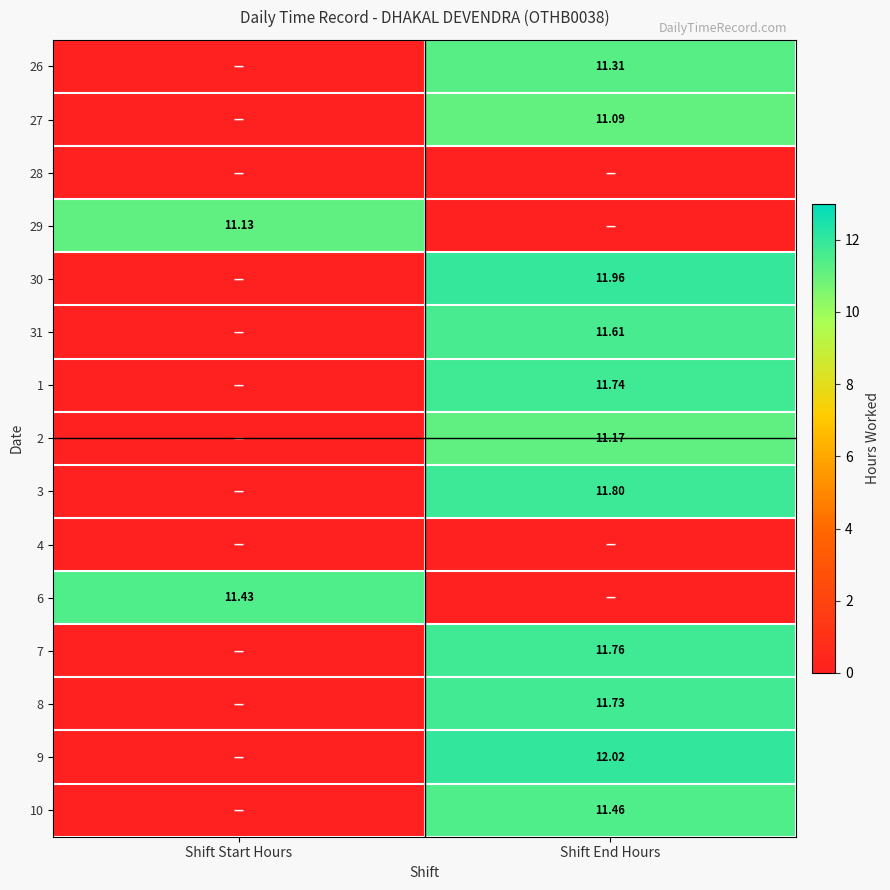

Where does the 1 series first go above 11?

Shift End Hours